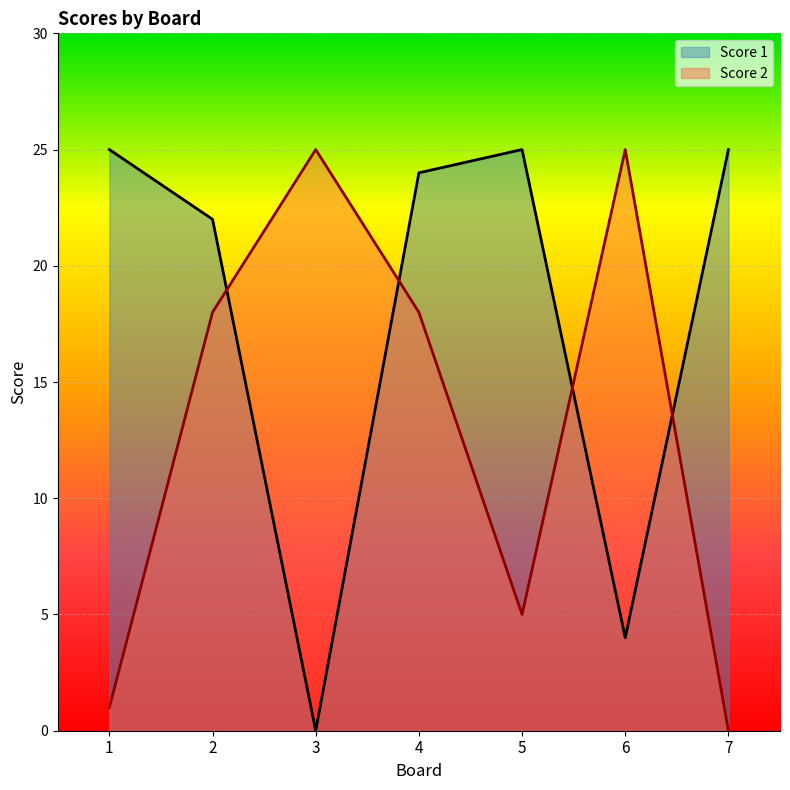

What is the value of the Score 1 point at the 5th from the left?

25